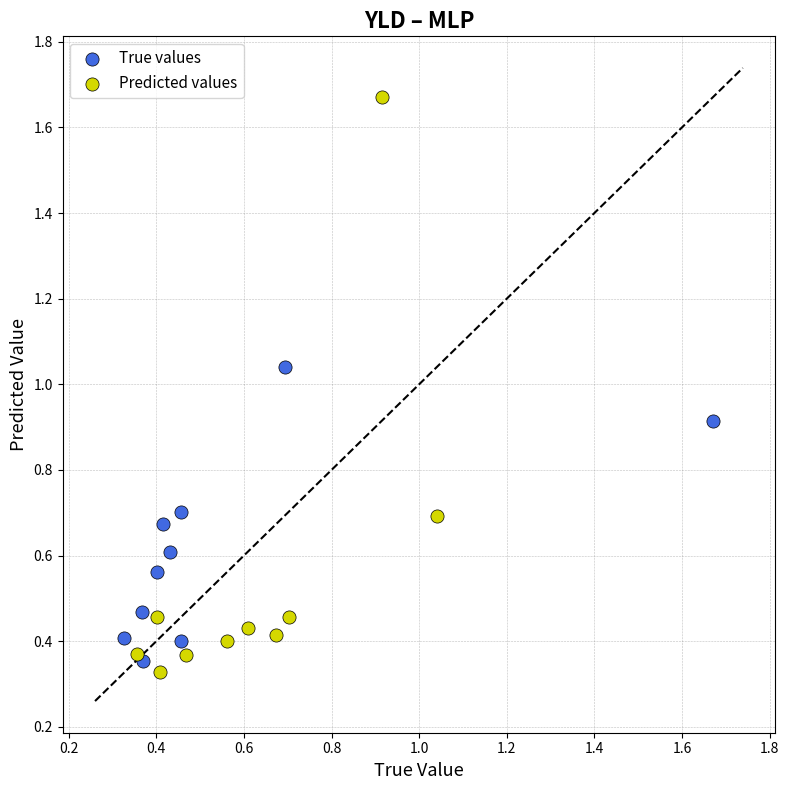

Which series reaches the maximum Y coordinate?

Predicted values